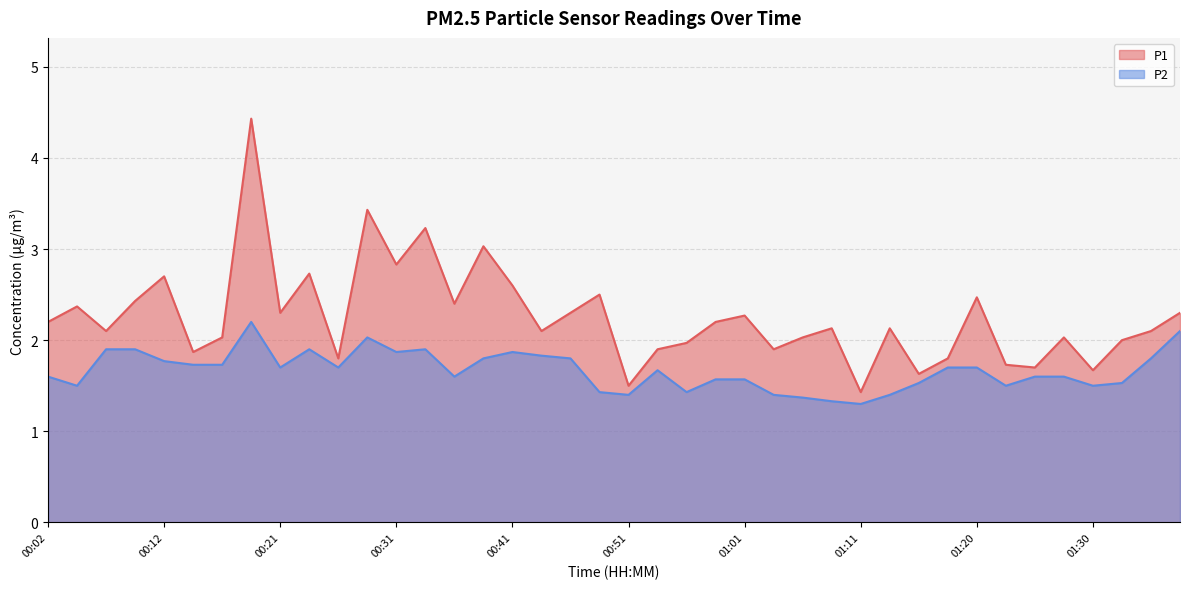

Between 00:34 and 00:44, which series saw the biggest shift?

P1